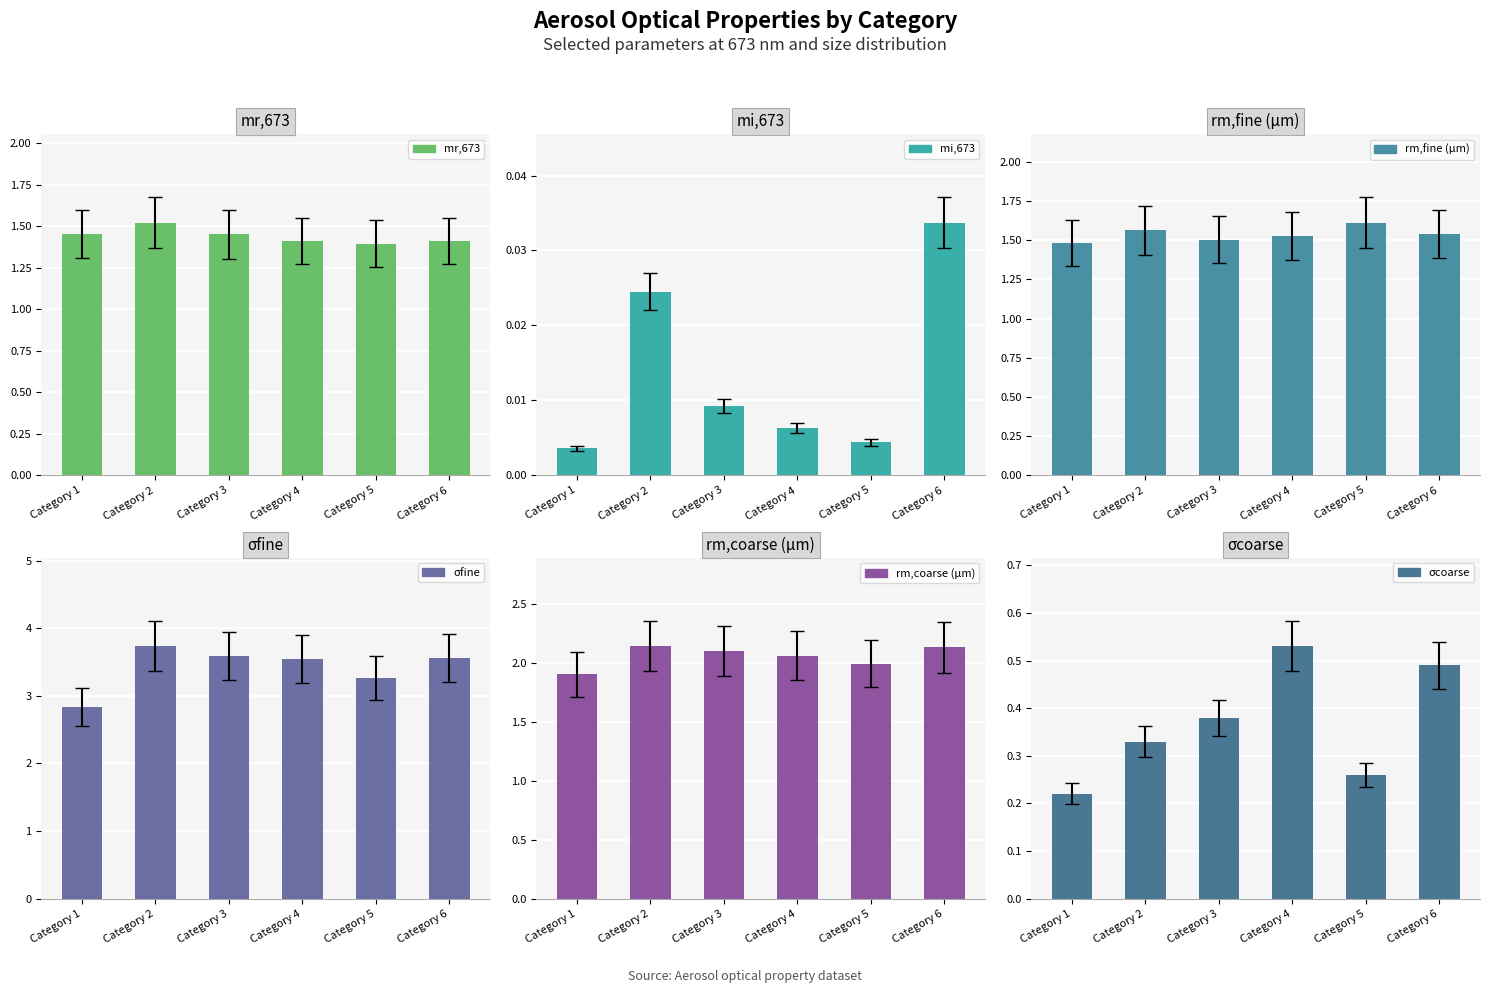

What is the average value of the rm,coarse (µm) series?

2.1